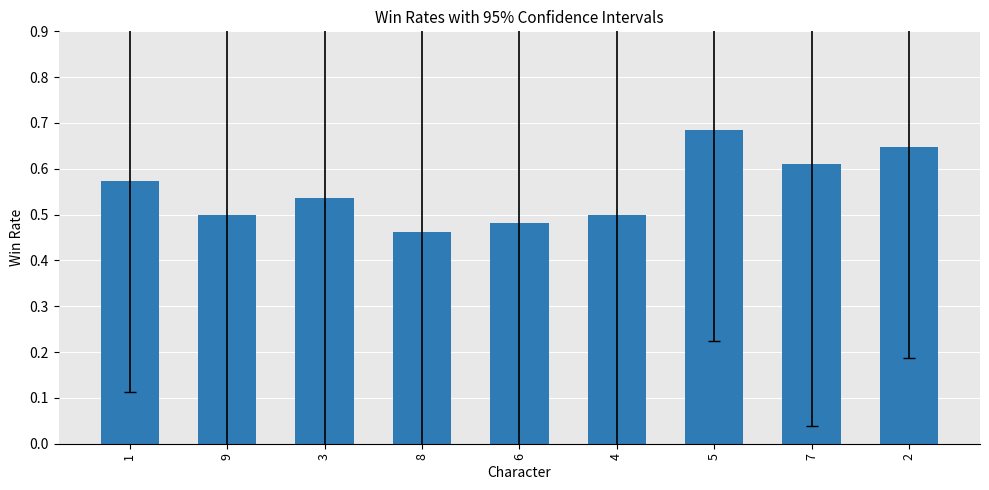

What is the label of the 7th bar from the right?

3